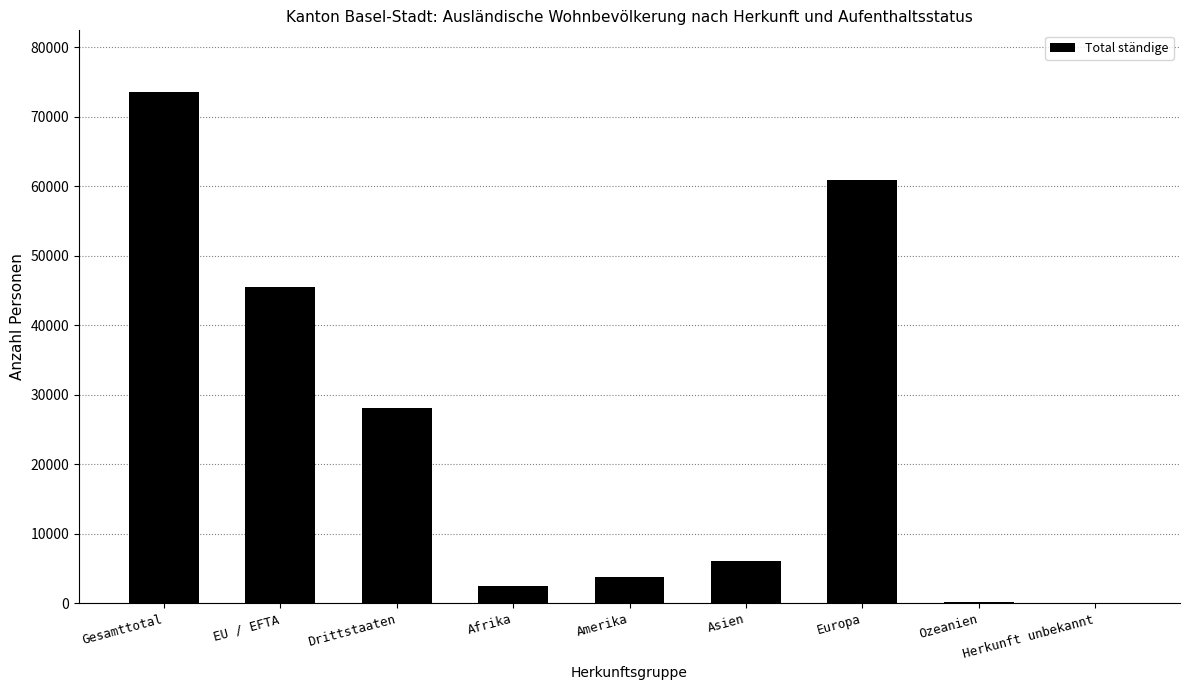

At which category does the chart reach its peak across all series?

Gesamttotal